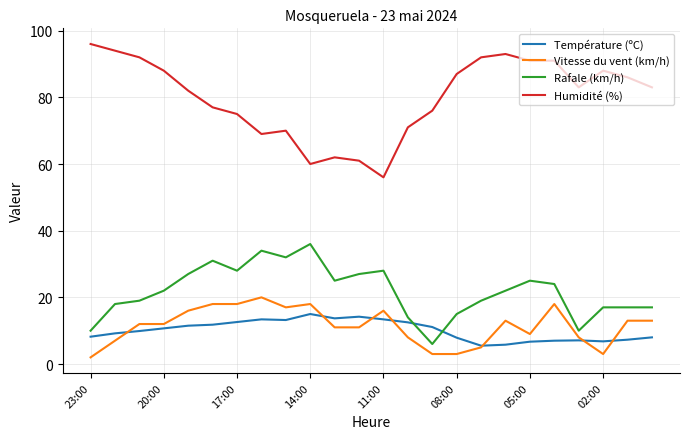

What is the difference between the maximum and minimum values in the Rafale (km/h) series?

30.0